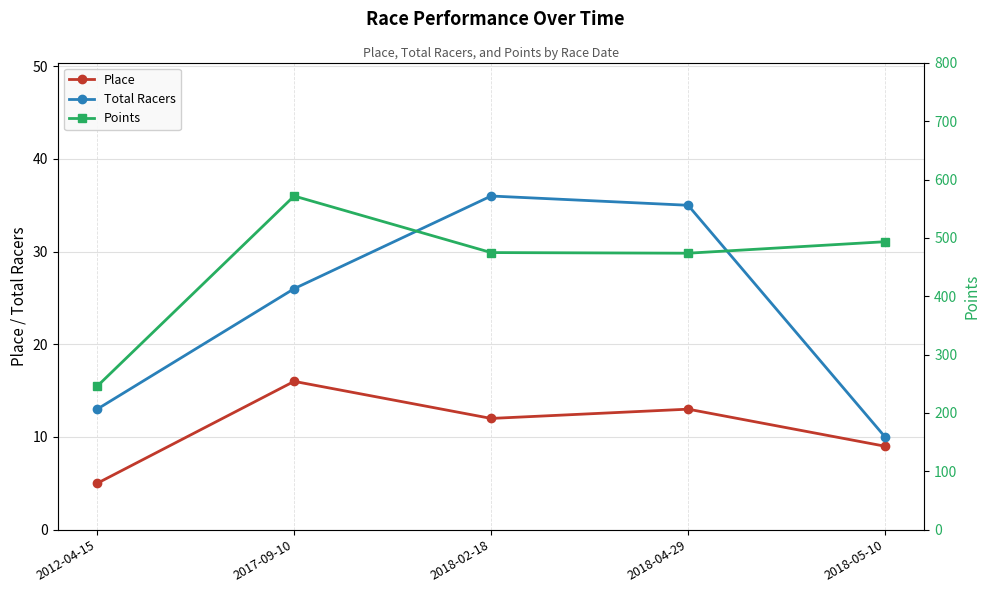

True or false: Total Racers has a value of 24.5 at 2018-02-18.

False